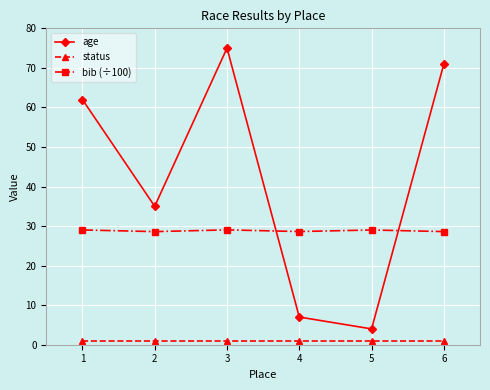

Between 2 and 6, which series saw the biggest shift?

age